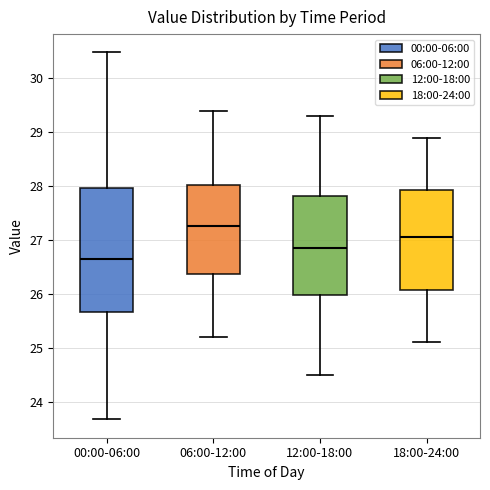

Where does the lower whisker of the box for 06:00-12:00 end on the y-axis? The values are not printed on the chart, so give them approximately, as read against the axis.

25.2